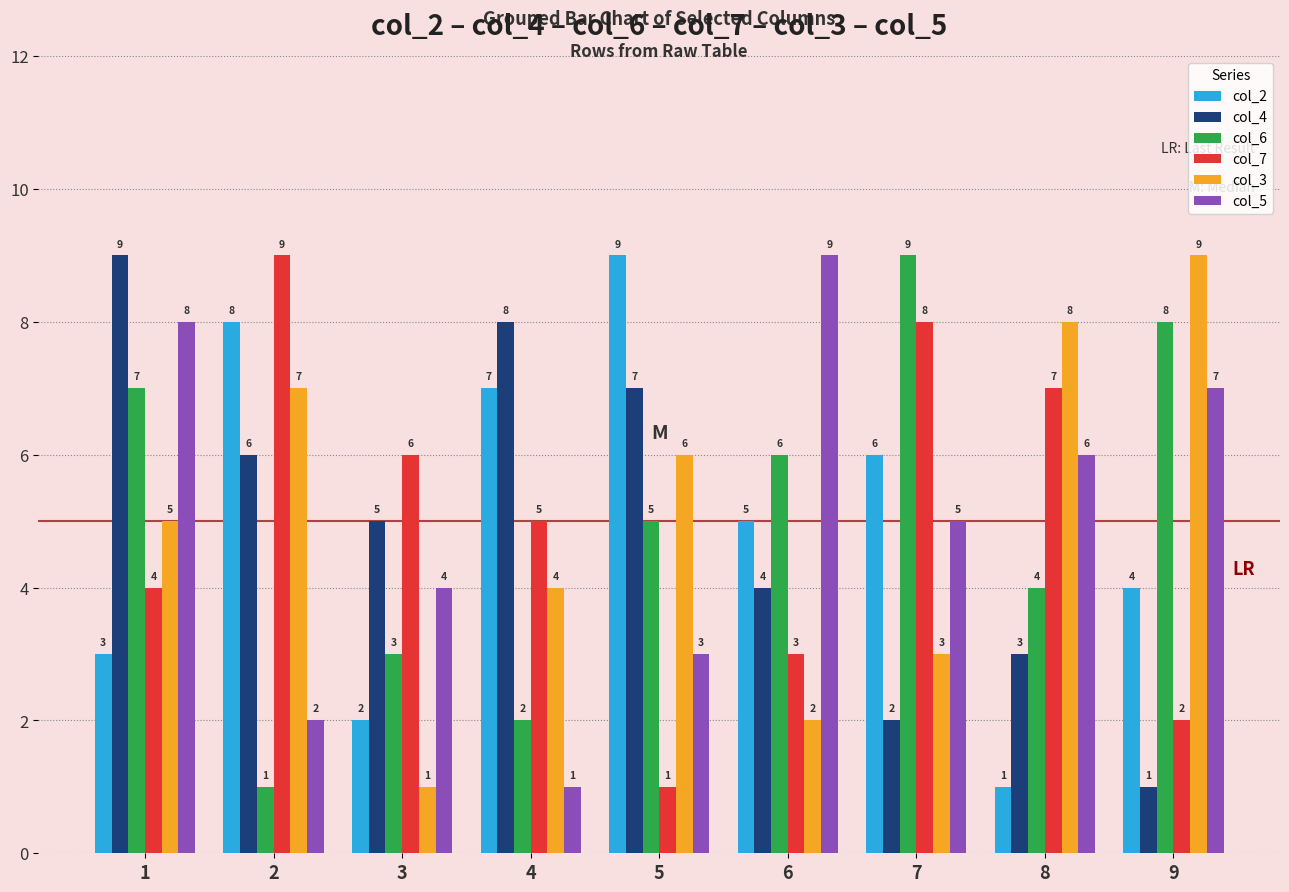

Rank the series at 4 from highest to lowest value.

col_4, col_2, col_7, col_3, col_6, col_5